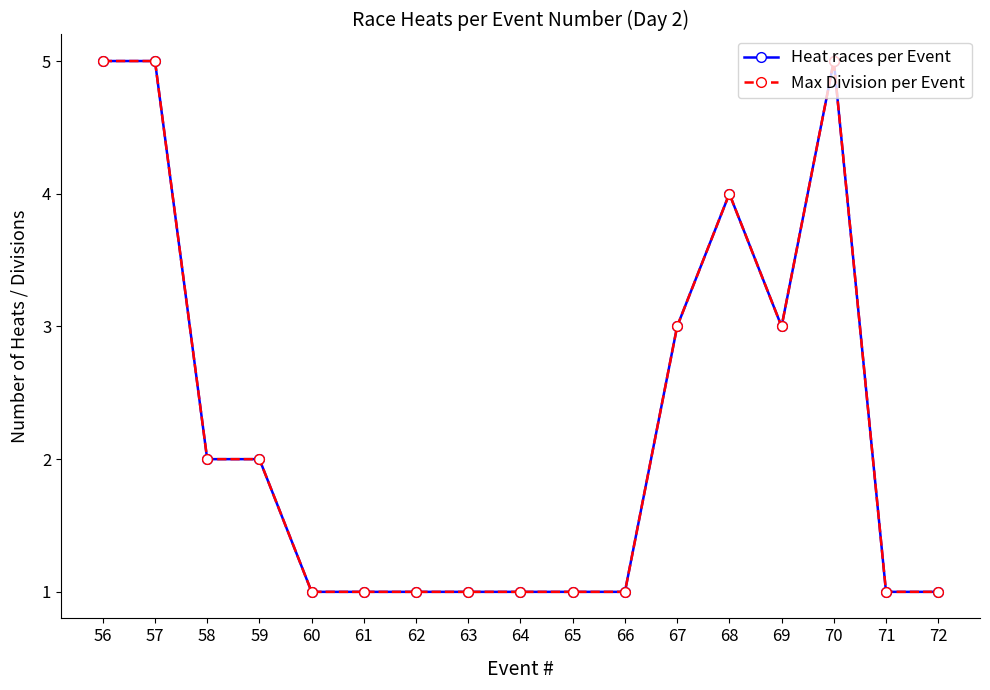

Is this an area chart (filled region under the line)?

No